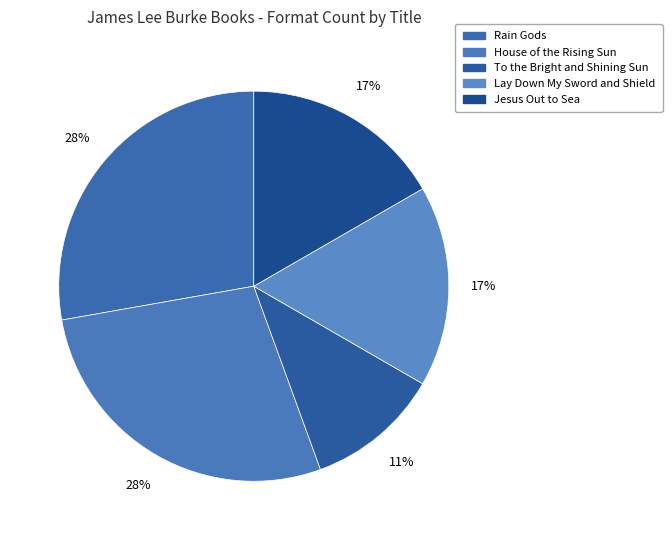

True or false: Lay Down My Sword and Shield accounts for 17% of the total.

True